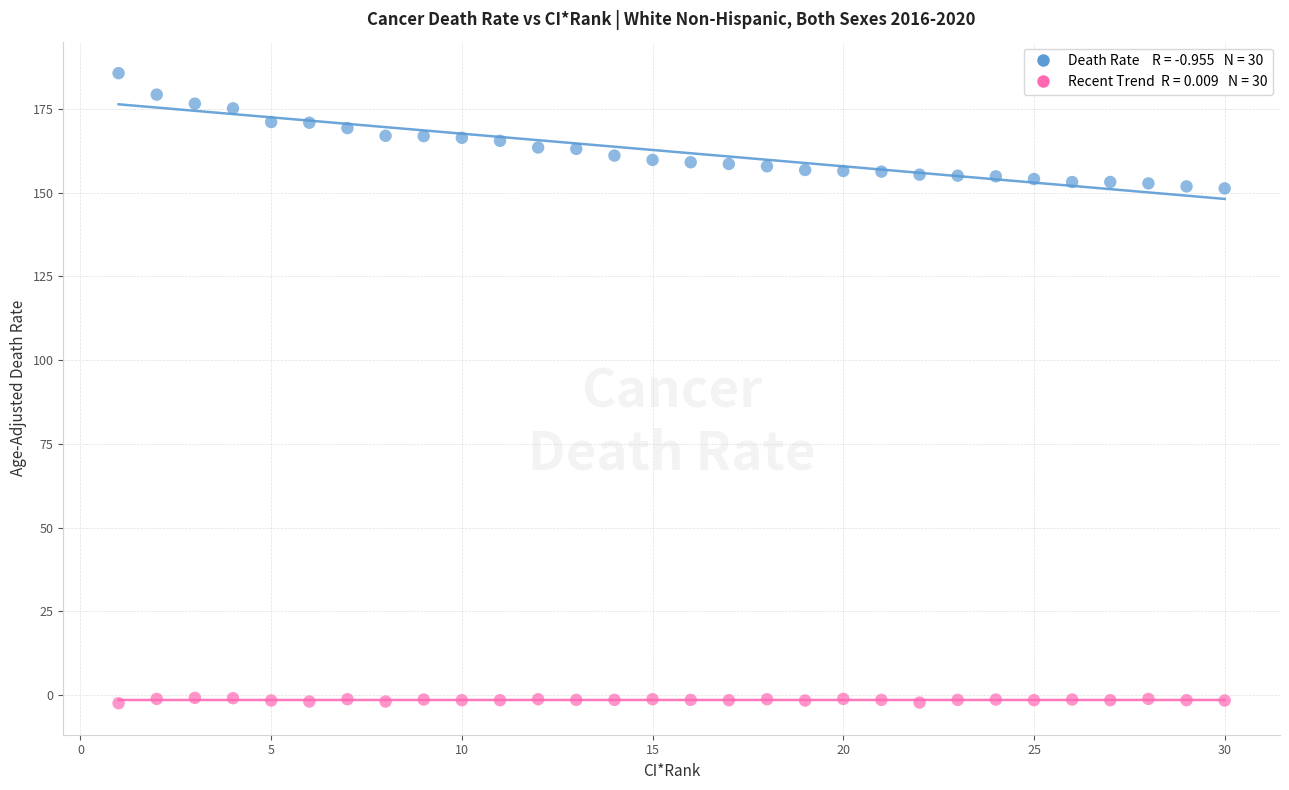

Across all data points, what is the range of Y values (max minus min)?

188.1